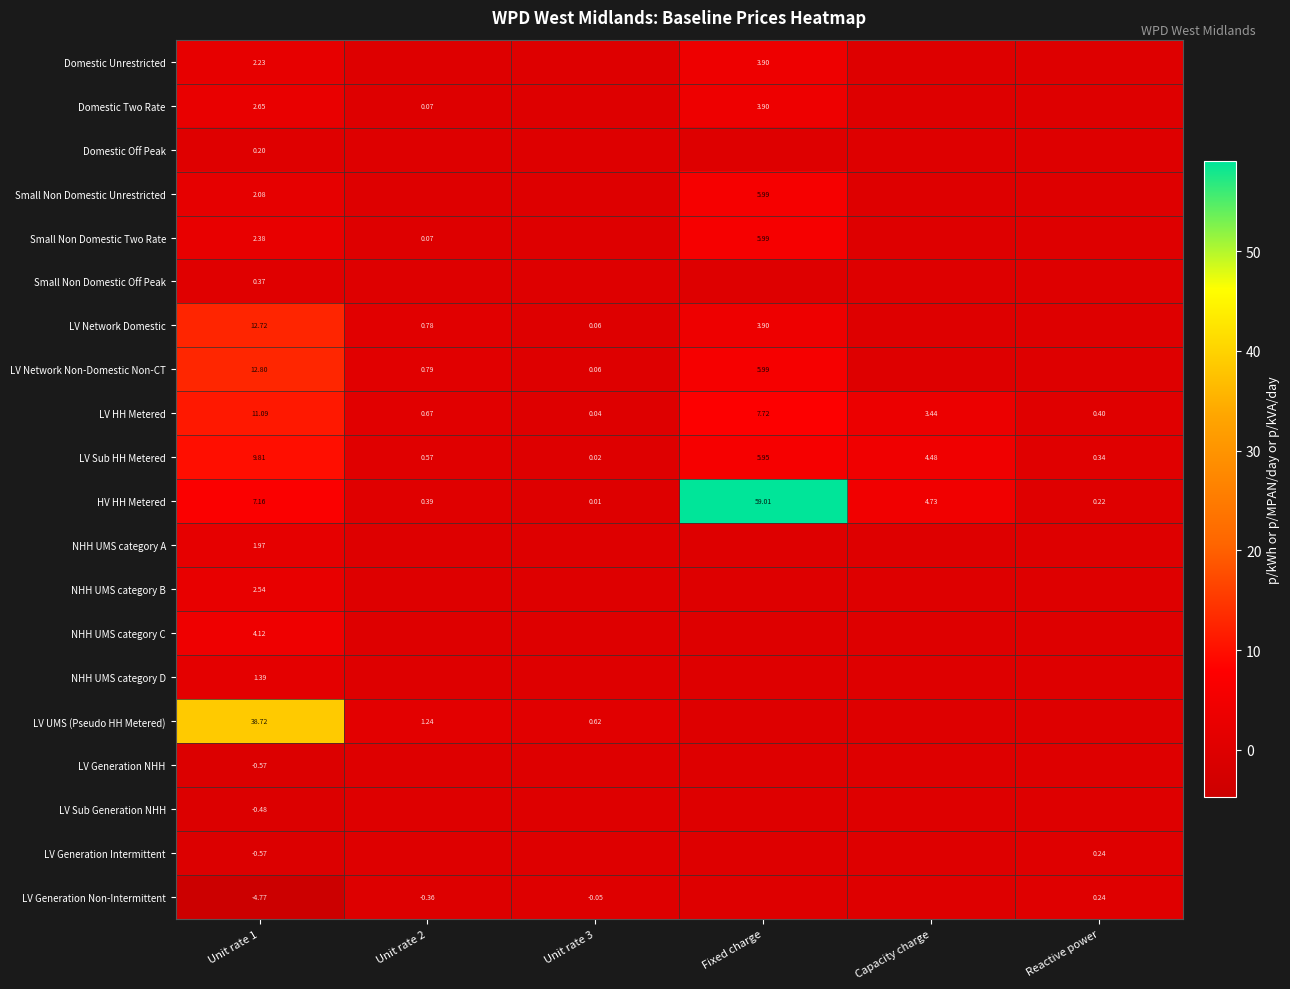

Which has a higher value, Fixed charge or Unit rate 3?

Fixed charge